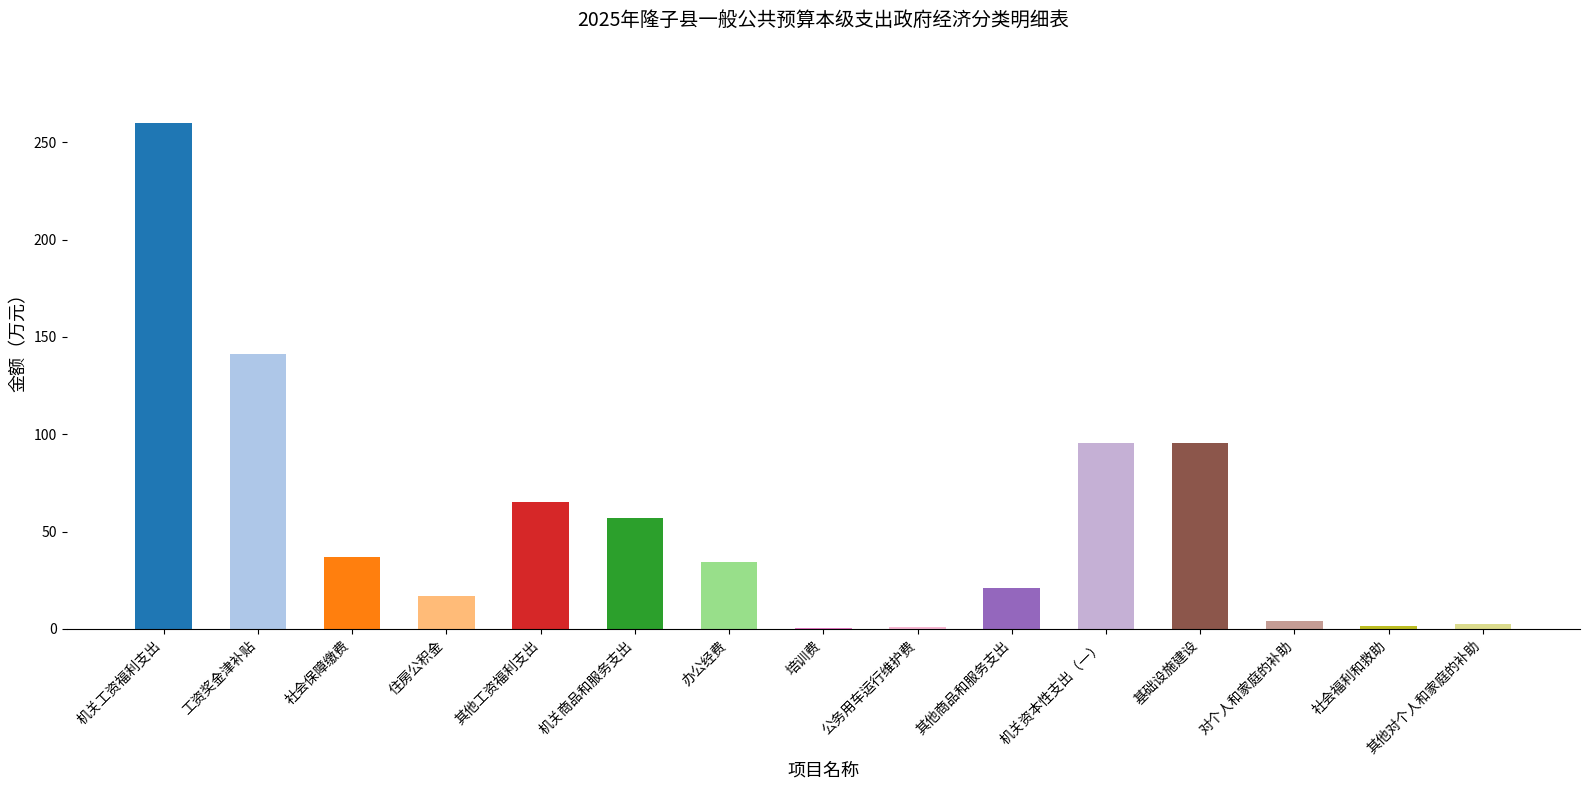

Approximately how many times larger is the value at 办公经费 compared to 机关商品和服务支出?

0.6